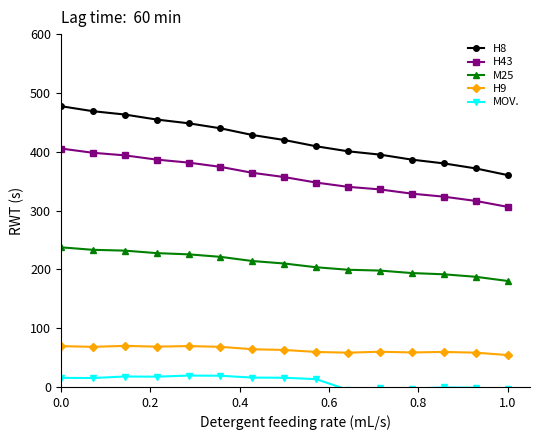

Count the number of data series in this chart.

5